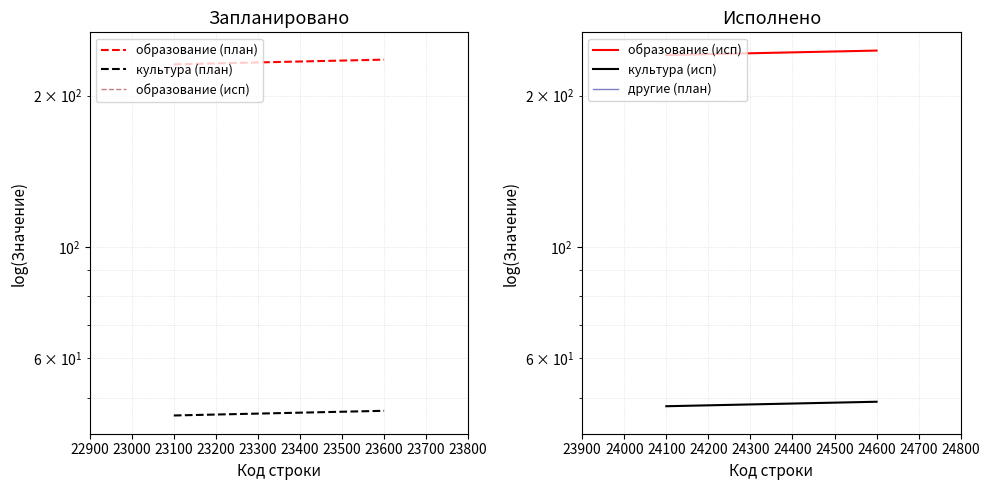

Is the value of культура (план) at 23100 greater than the value of культура (исп) at 23000?

No